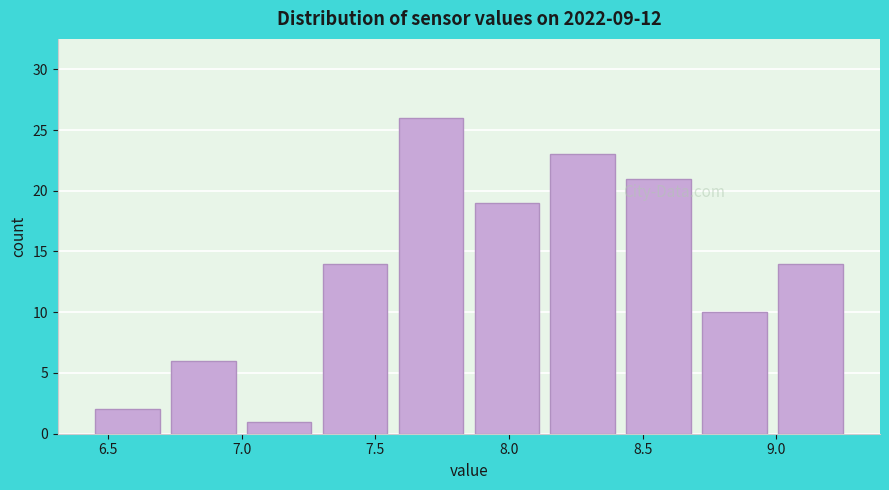

Reading left to right, list every bar in this chart as the range it spans on the x-axis followed by its height. Neither the bar edges nor the heights are printed on the chart, so give them approximately, as read against the axes.

6.45 to 6.70: 2
6.70 to 7.00: 6
7.00 to 7.30: 1
7.30 to 7.55: 14
7.55 to 7.85: 26
7.85 to 8.15: 19
8.15 to 8.40: 23
8.40 to 8.70: 21
8.70 to 9.00: 10
9.00 to 9.25: 14